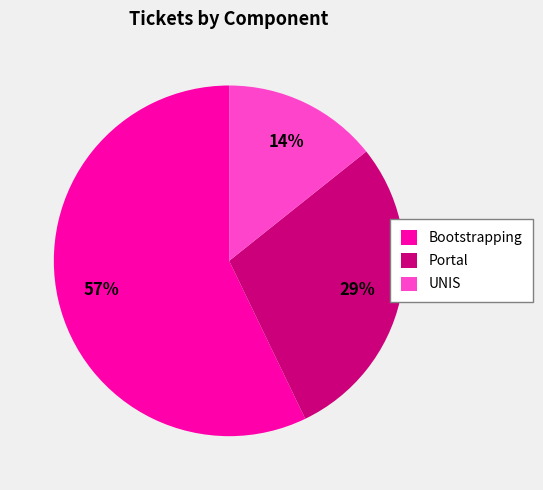

Which category has the biggest portion of the pie?

Bootstrapping